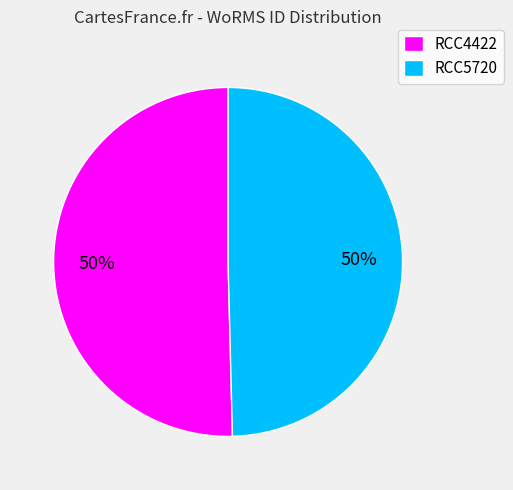

To the nearest percent, what is the combined percentage of RCC5720 and RCC4422?

100%